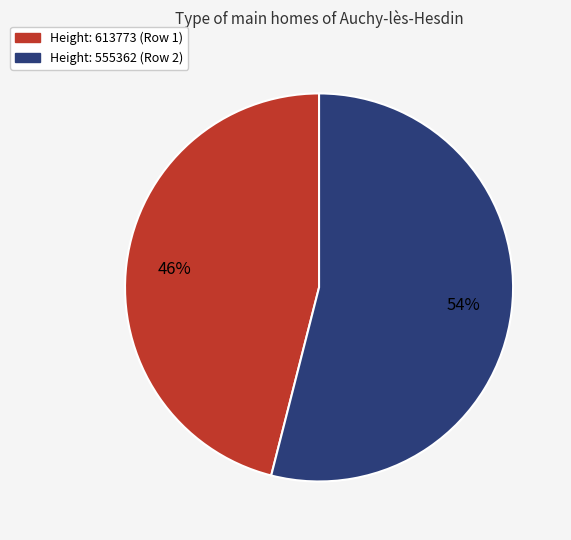

Is there a majority slice in this chart?

Yes